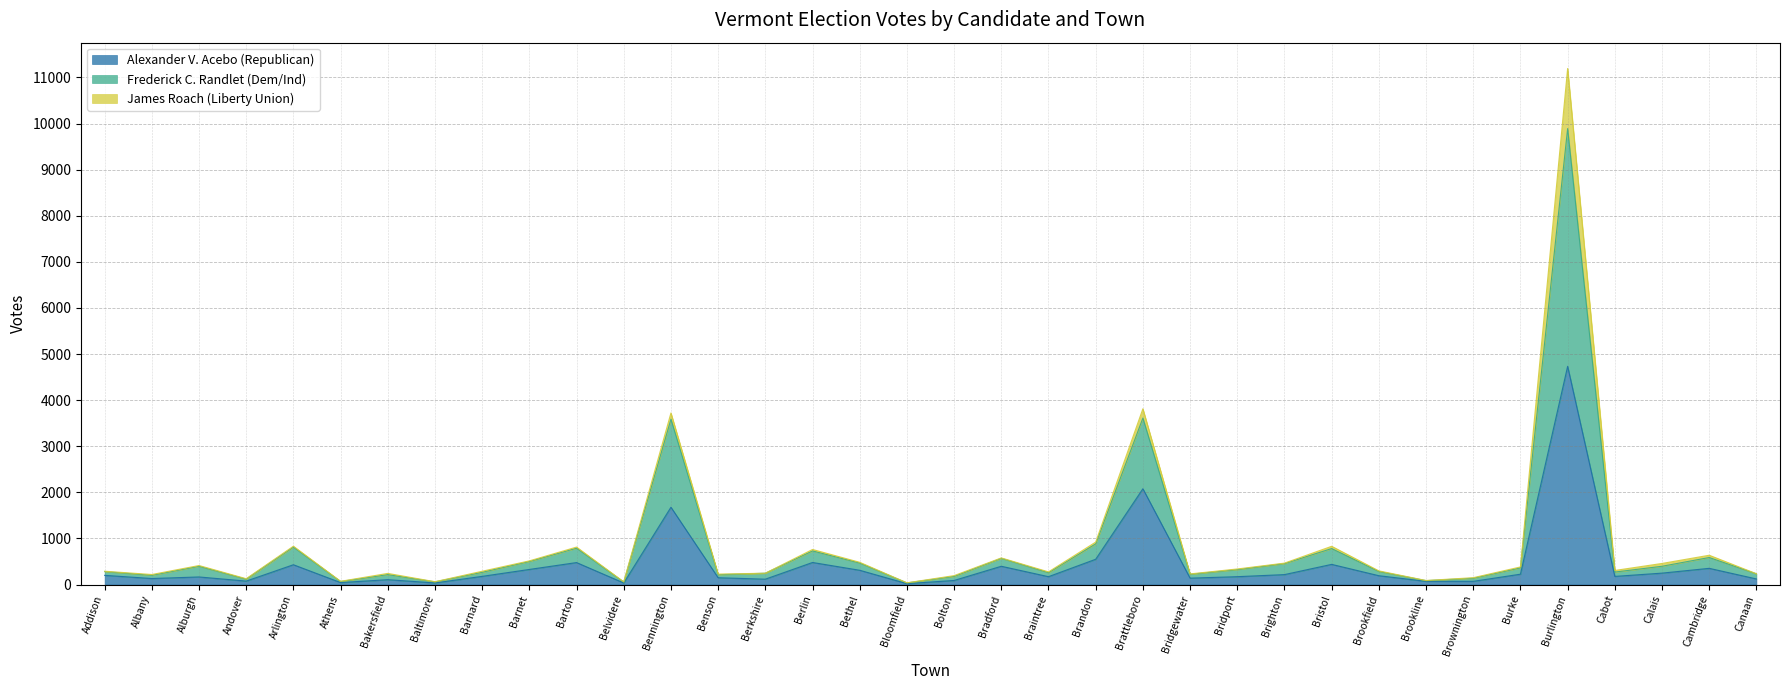

What are all the series names shown in the legend?

Alexander V. Acebo (Republican), Frederick C. Randlet (Dem/Ind), James Roach (Liberty Union)